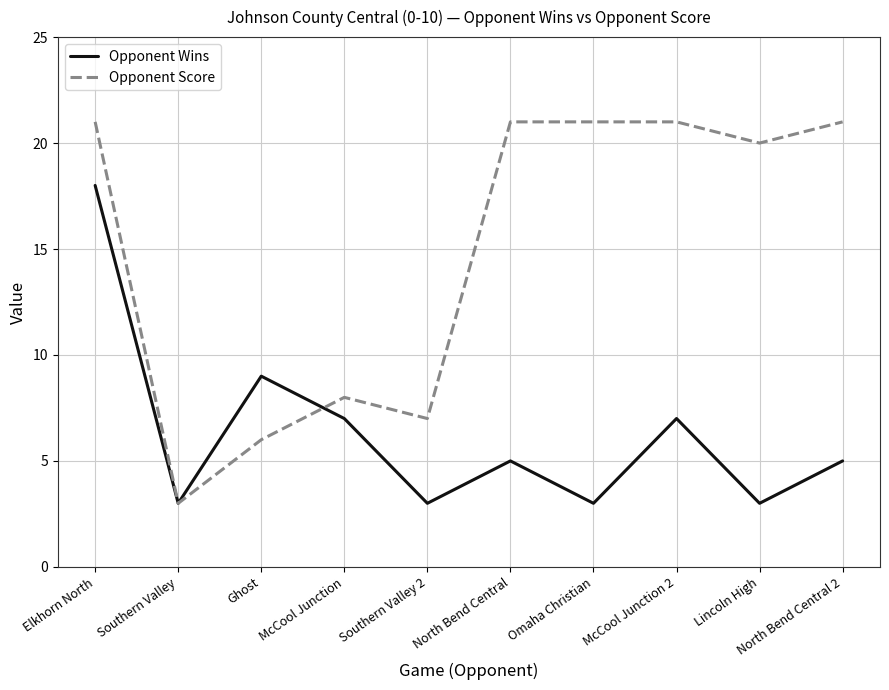

Reading left to right, transcribe all the data shown in this chart.

Opponent Wins: Elkhorn North=18	Southern Valley=3	Ghost=9	McCool Junction=7	Southern Valley 2=3	North Bend Central=5	Omaha Christian=3	McCool Junction 2=7	Lincoln High=3	North Bend Central 2=5
Opponent Score: Elkhorn North=21	Southern Valley=3	Ghost=6	McCool Junction=8	Southern Valley 2=7	North Bend Central=21	Omaha Christian=21	McCool Junction 2=21	Lincoln High=20	North Bend Central 2=21